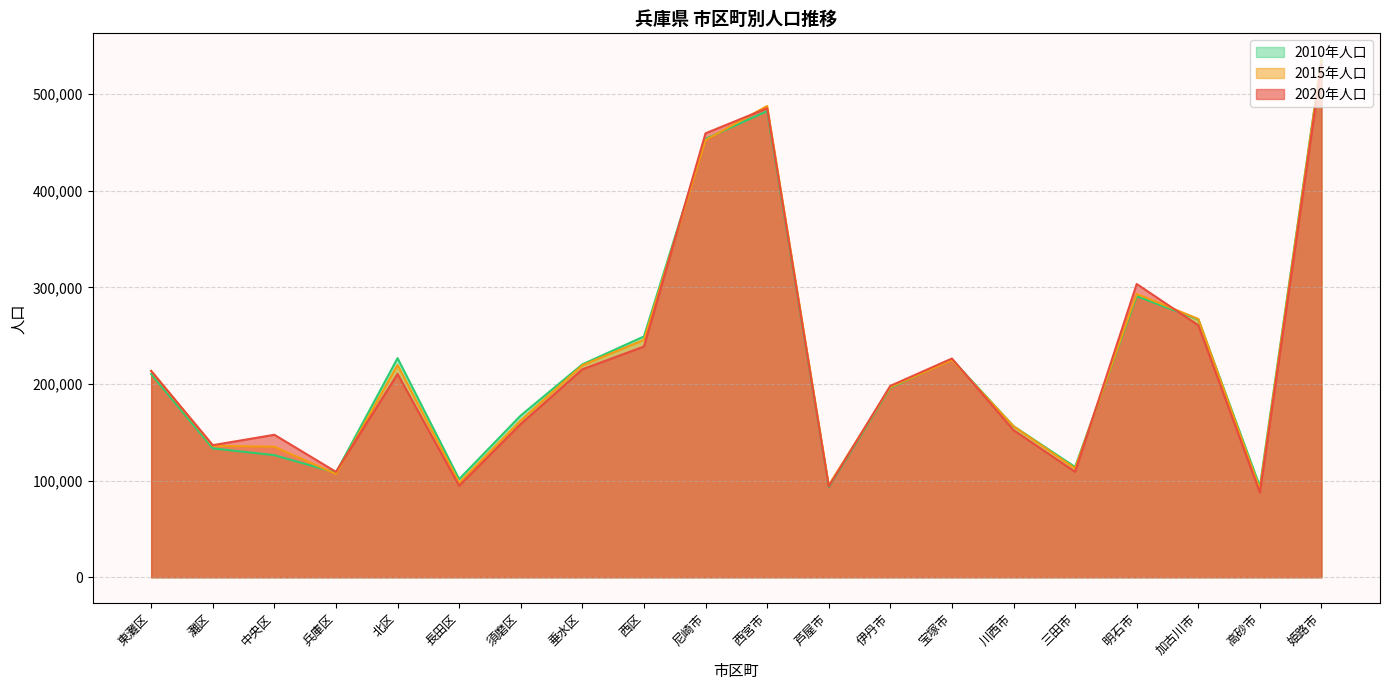

True or false: 2020年人口 has more than 1 points higher than both neighbors.

True